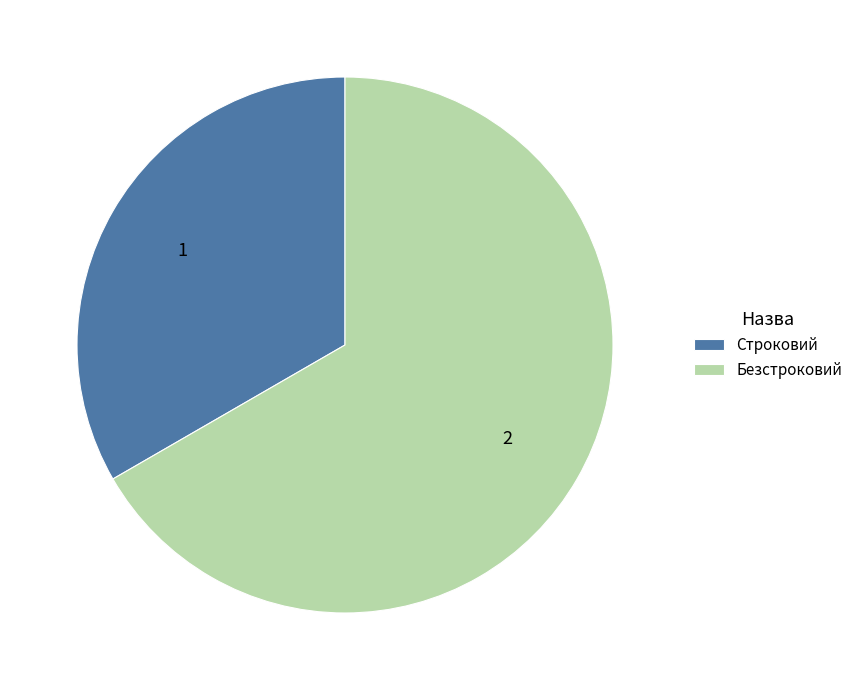

What is the ratio of the value at Строковий to the value at Безстроковий?

0.5